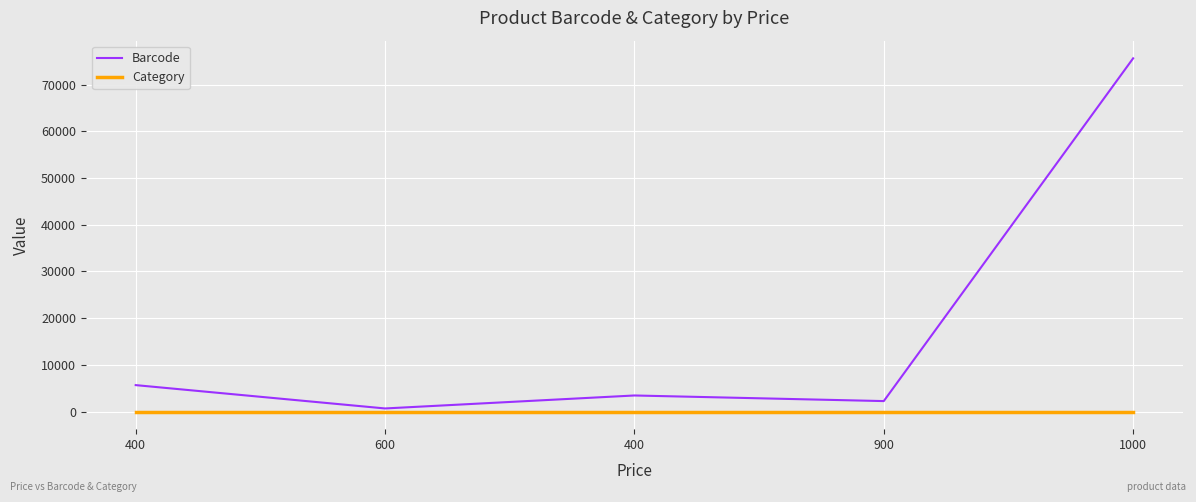

What are all the series names shown in the legend?

Barcode, Category